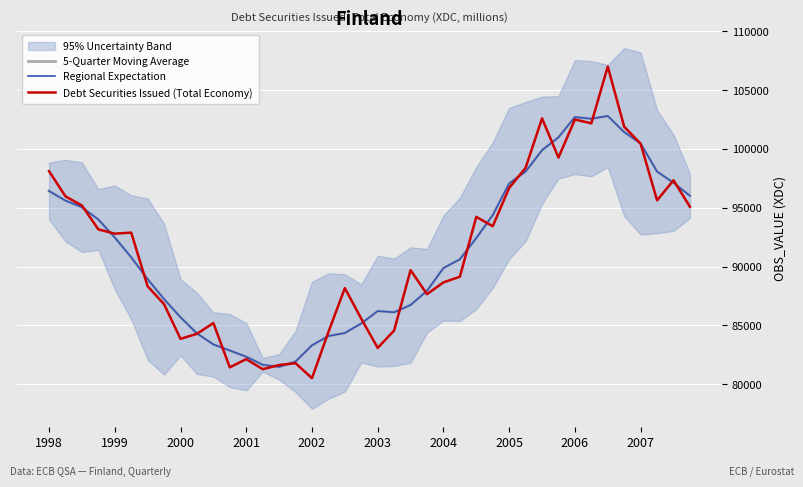

What are all the series names shown in the legend?

5-Quarter Moving Average, Regional Expectation, Debt Securities Issued (Total Economy)